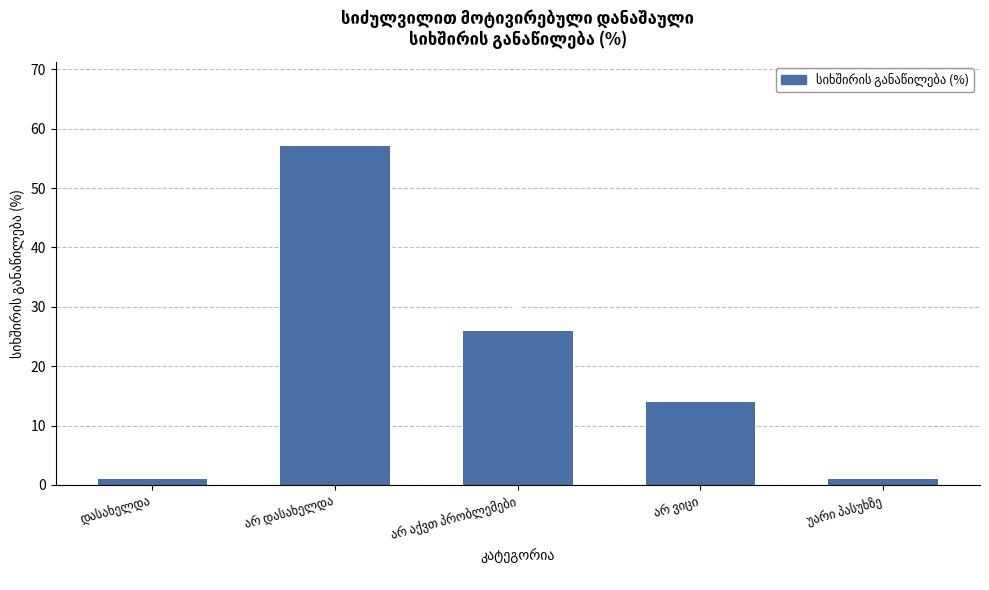

Count the number of data series in this chart.

1